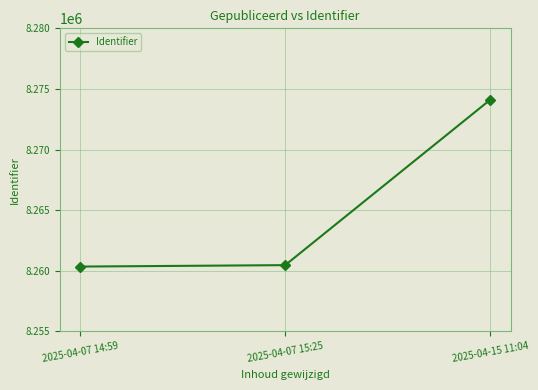

True or false: the data shows 5041509 at 2025-04-07 15:25.

False